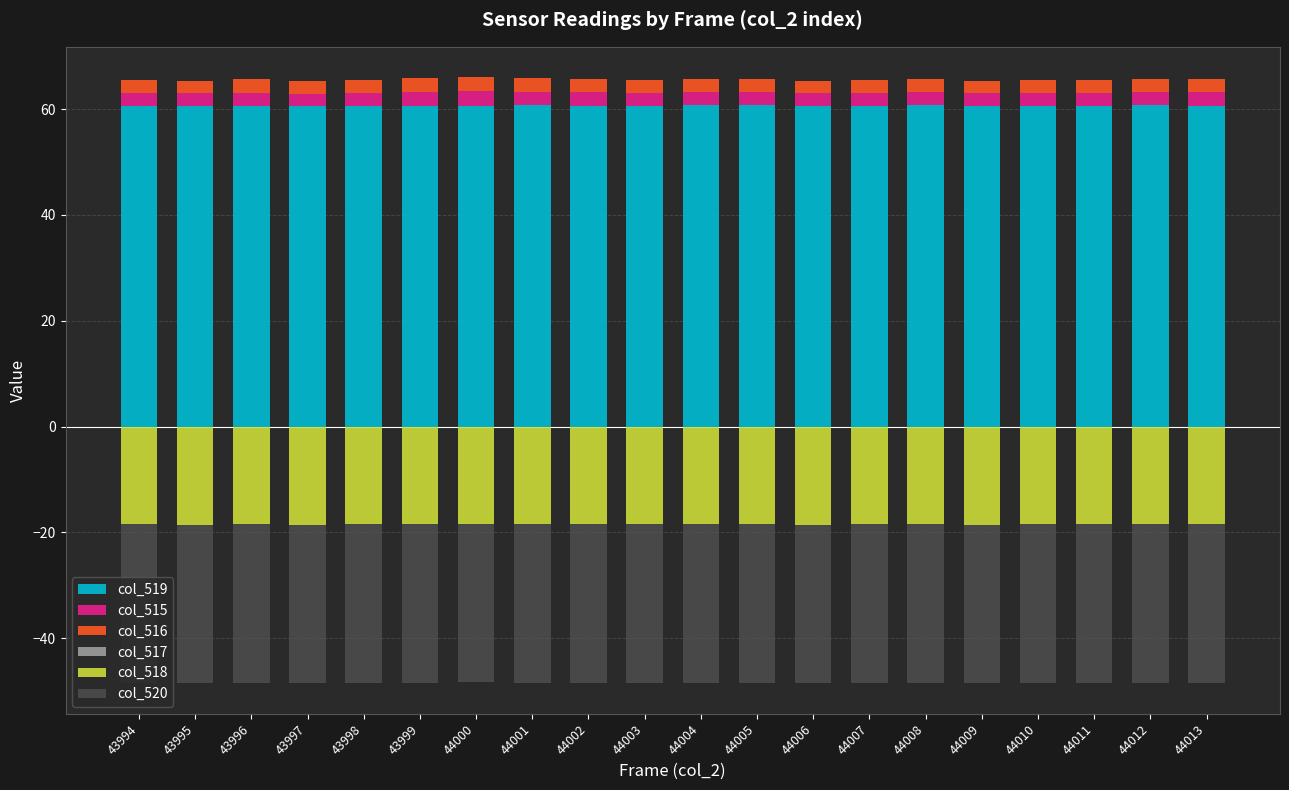

What are all the series names shown in the legend?

col_519, col_515, col_516, col_517, col_518, col_520